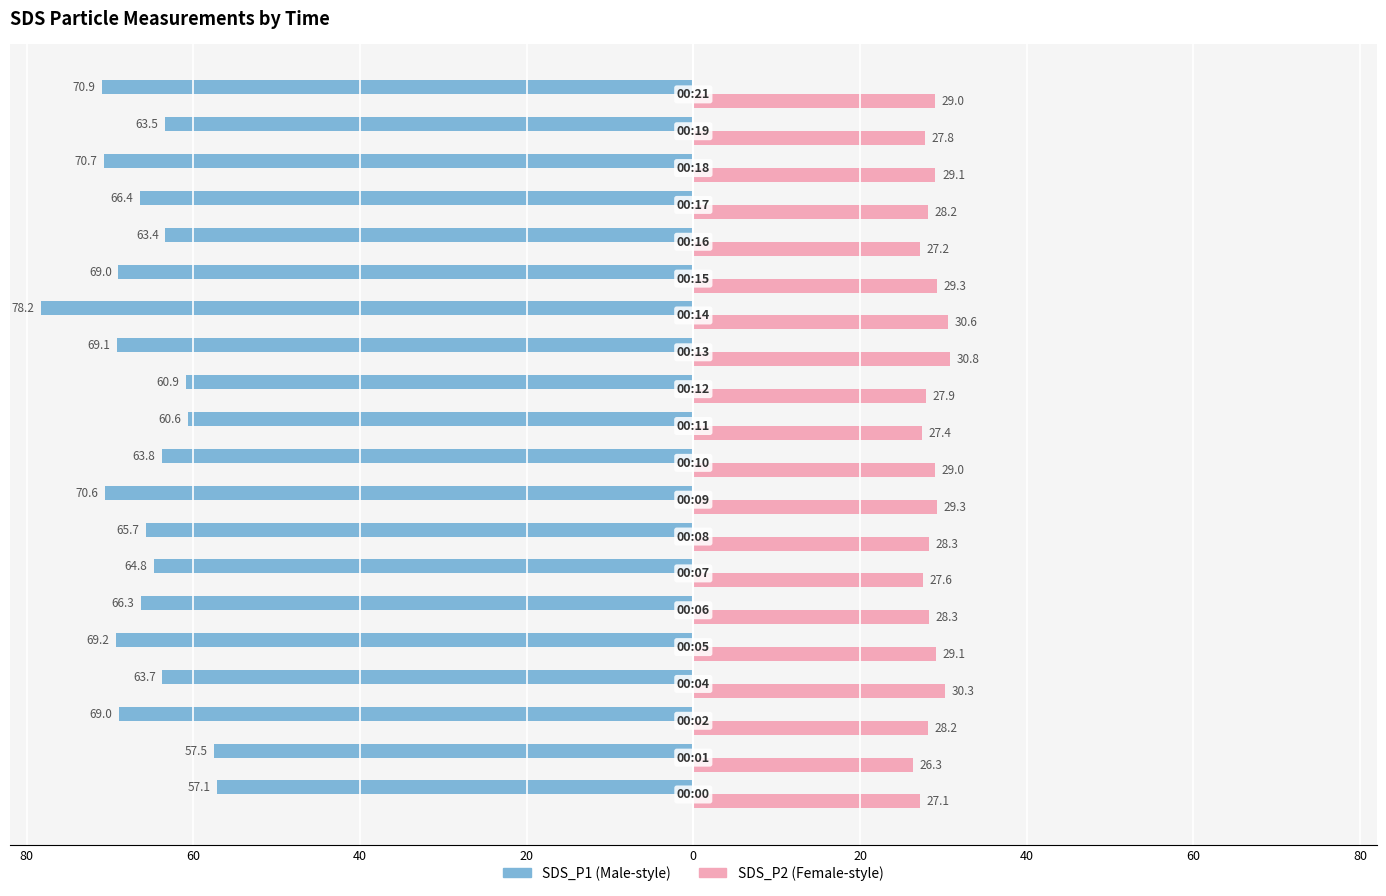

Count the number of data series in this chart.

2